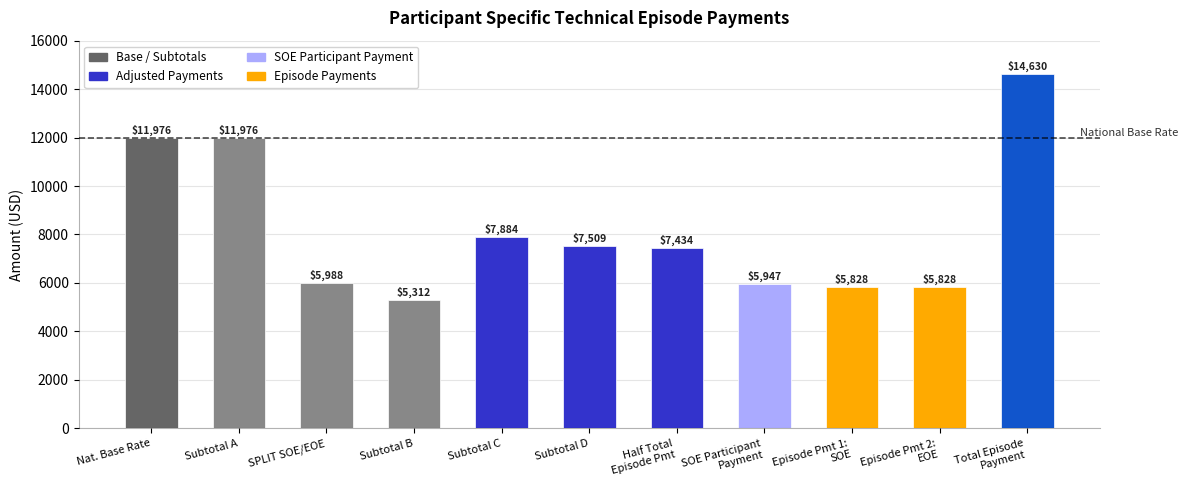

What is the difference between the maximum and second lowest values?

8802.0